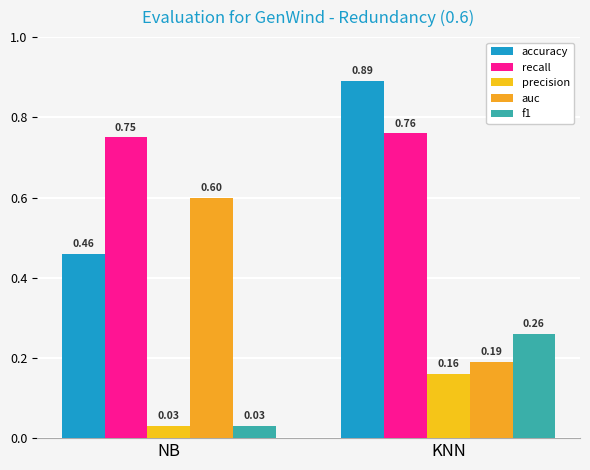

What is the value of the auc bar at the 2nd from the left?

0.2